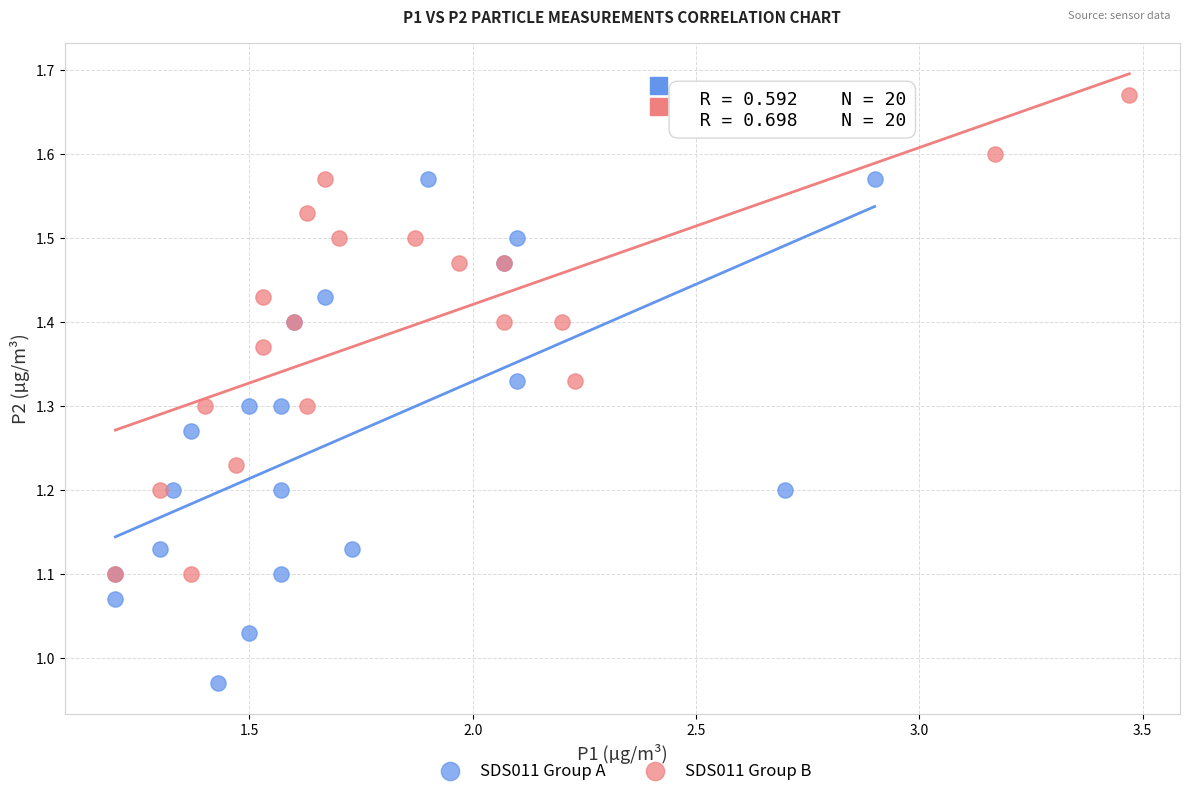

Which series contains the highest Y value?

SDS011 Group B